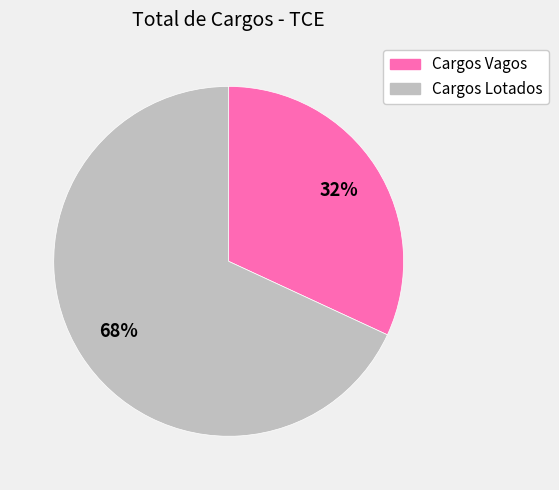

Which has a higher value, Cargos Lotados or Cargos Vagos?

Cargos Lotados